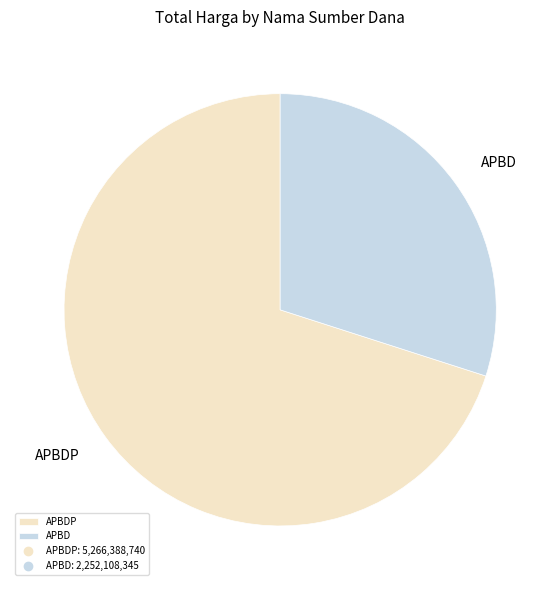

Count the number of slices in the pie.

2